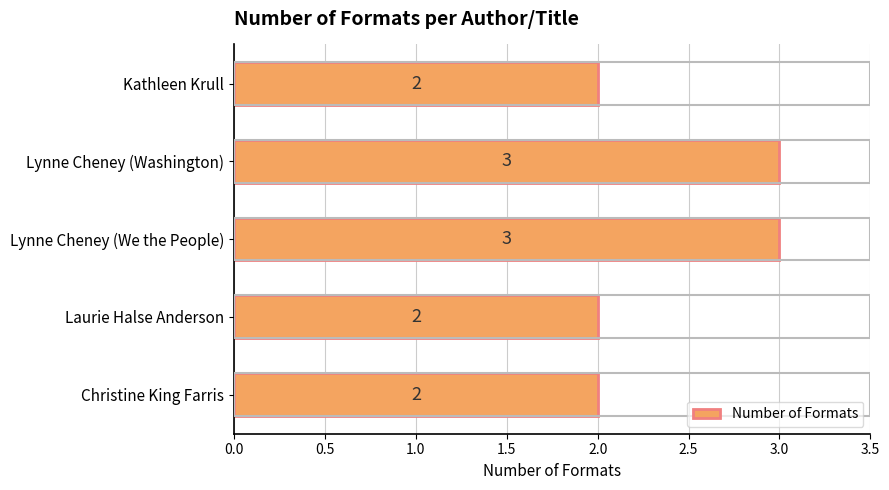

The chart shows a value of 2 at Christine King Farris. True or false?

True